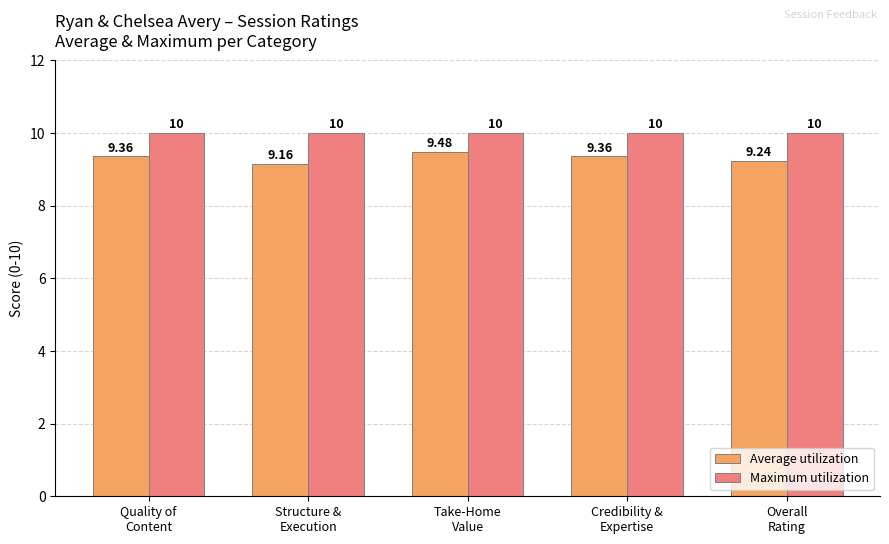

What is the average value of the Average utilization series?

9.3